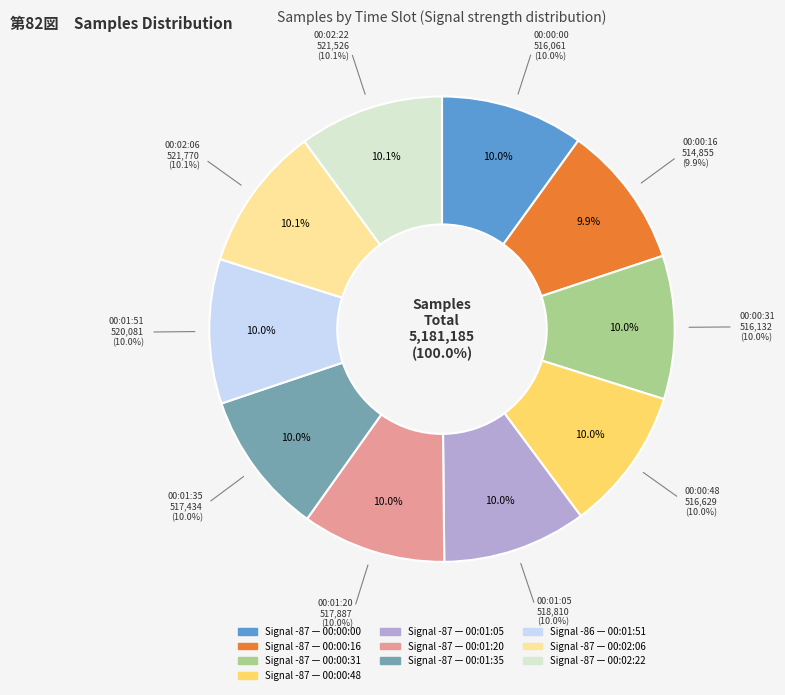

Is the sum of 2022/04/12 00:02:22 and 2022/04/12 00:00:48 greater than half?

No